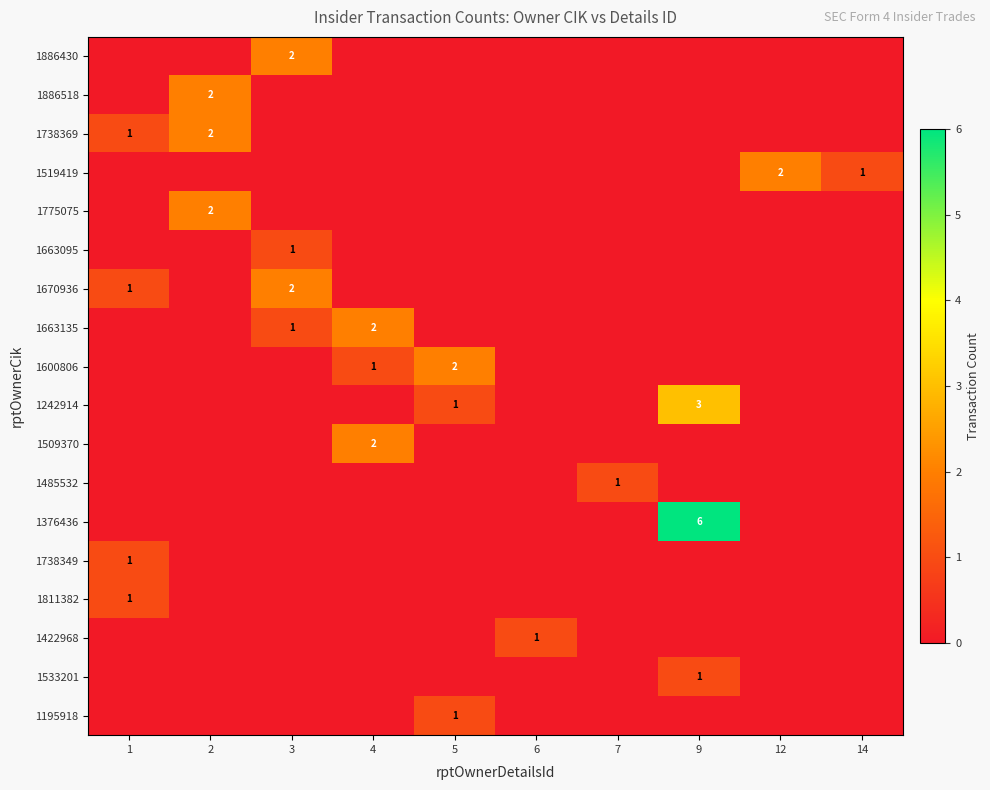

Is it true that 1886518 equals 3 at 2?

False